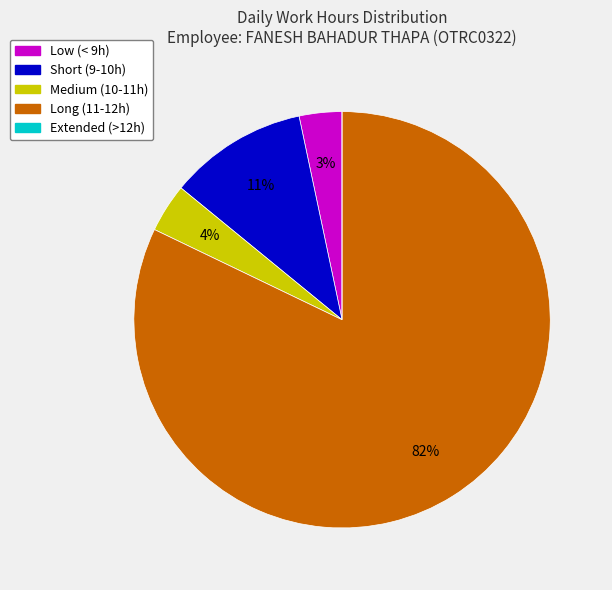

To the nearest percent, what is the difference between the largest and smallest slice percentages?

82%